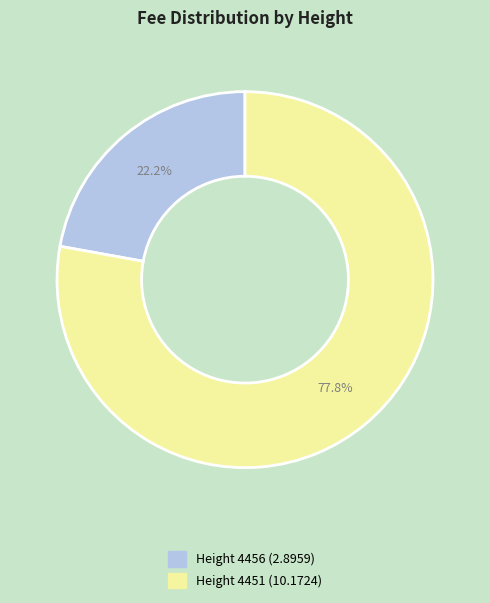

Does any single category account for the majority?

Yes